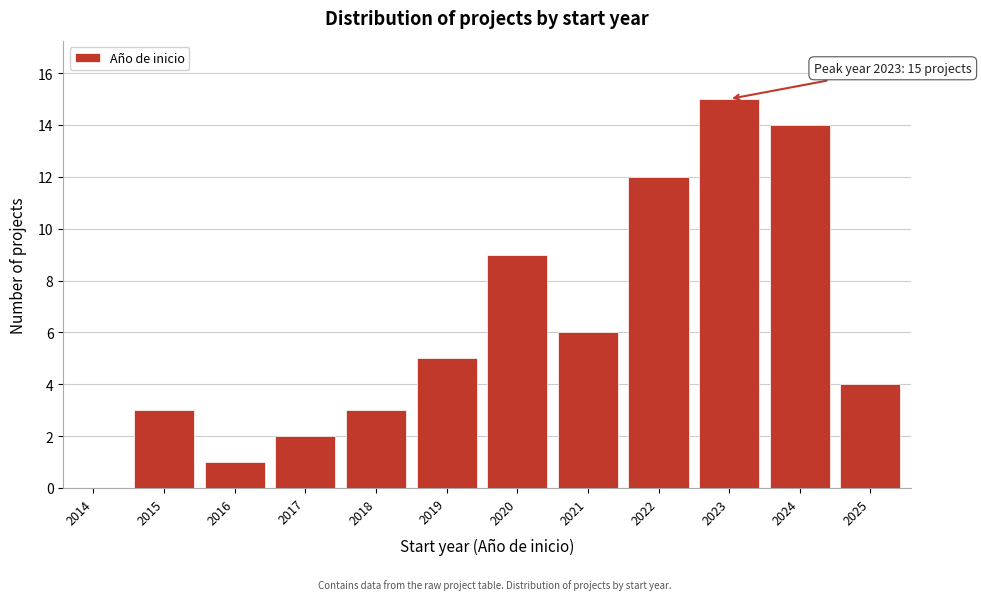

Reading left to right, what are all the values shown in this chart?

2014=0	2015=3	2016=1	2017=2	2018=3	2019=5	2020=9	2021=6	2022=12	2023=15	2024=14	2025=4